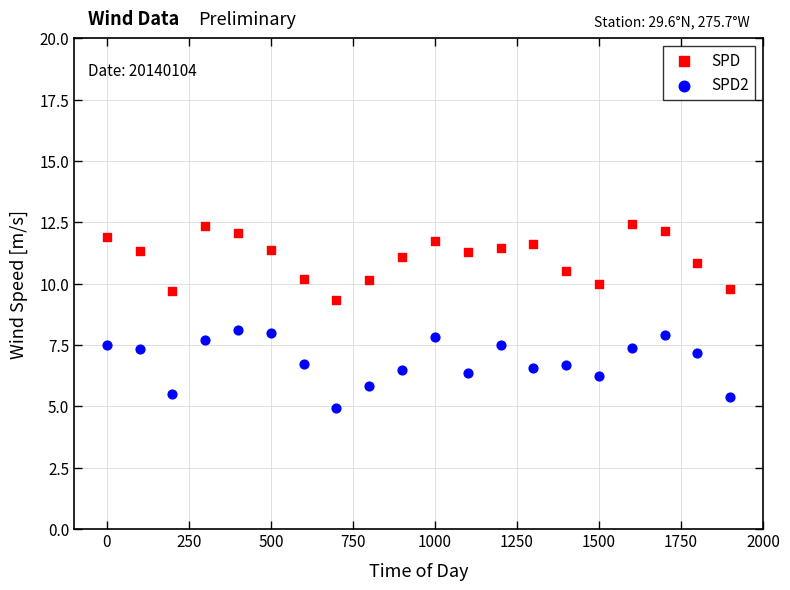

Which series contains the lowest Y value?

SPD2